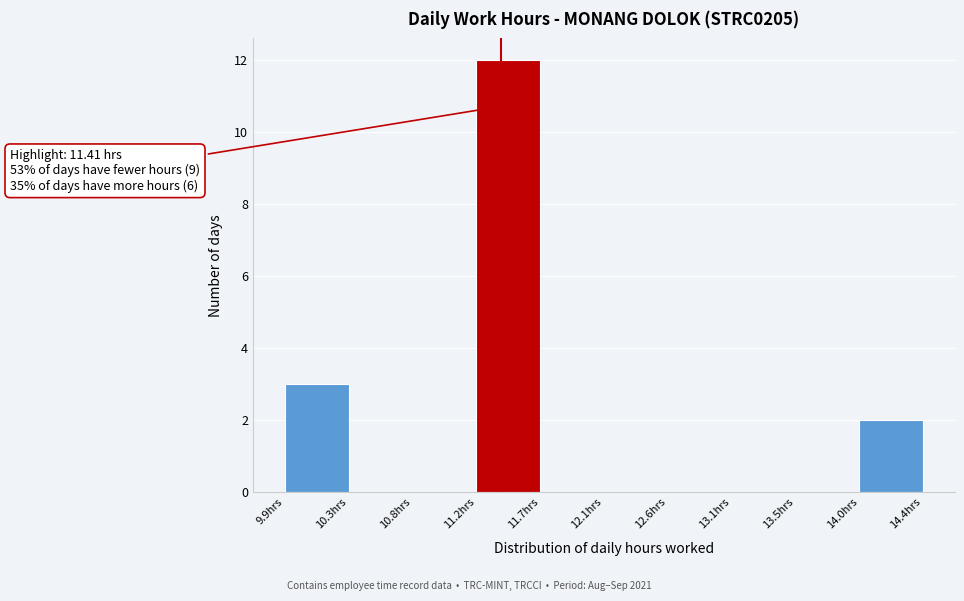

Over which range of the x-axis is the bar tallest?

11.235 to 11.690